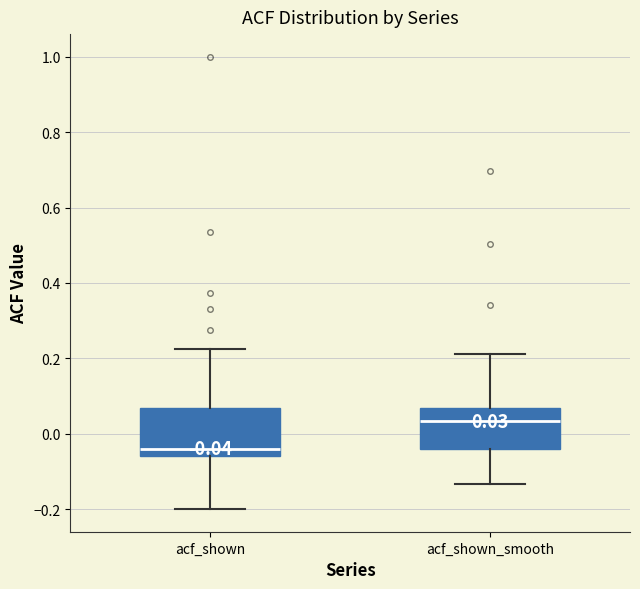

Which box's median line is the lowest?

acf_shown